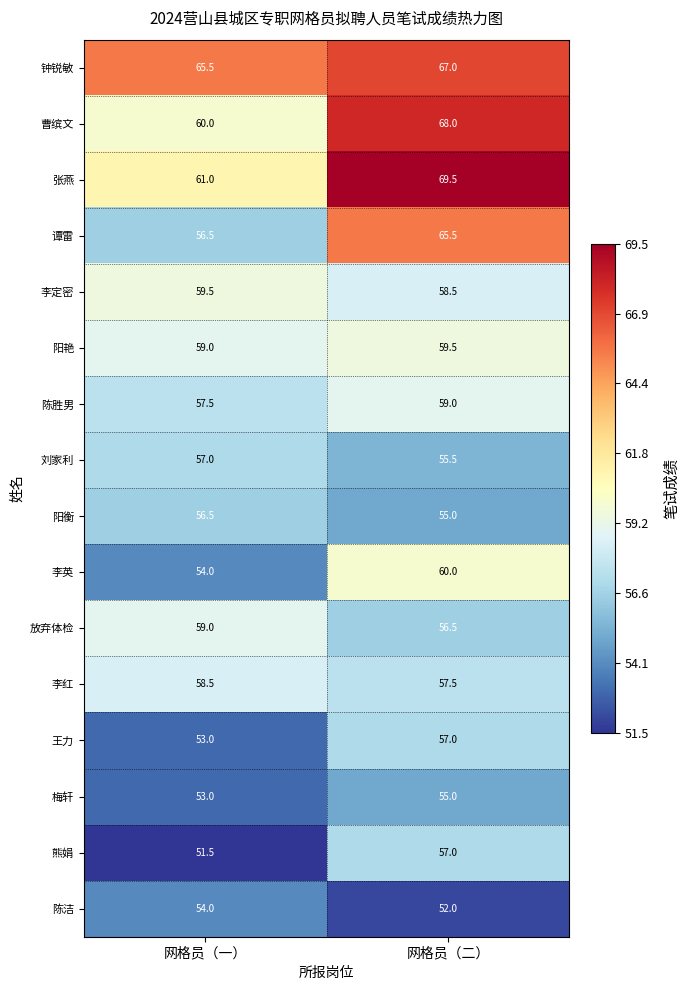

Between 网格员（一） and 网格员（二）, which series saw the biggest shift?

谭雷